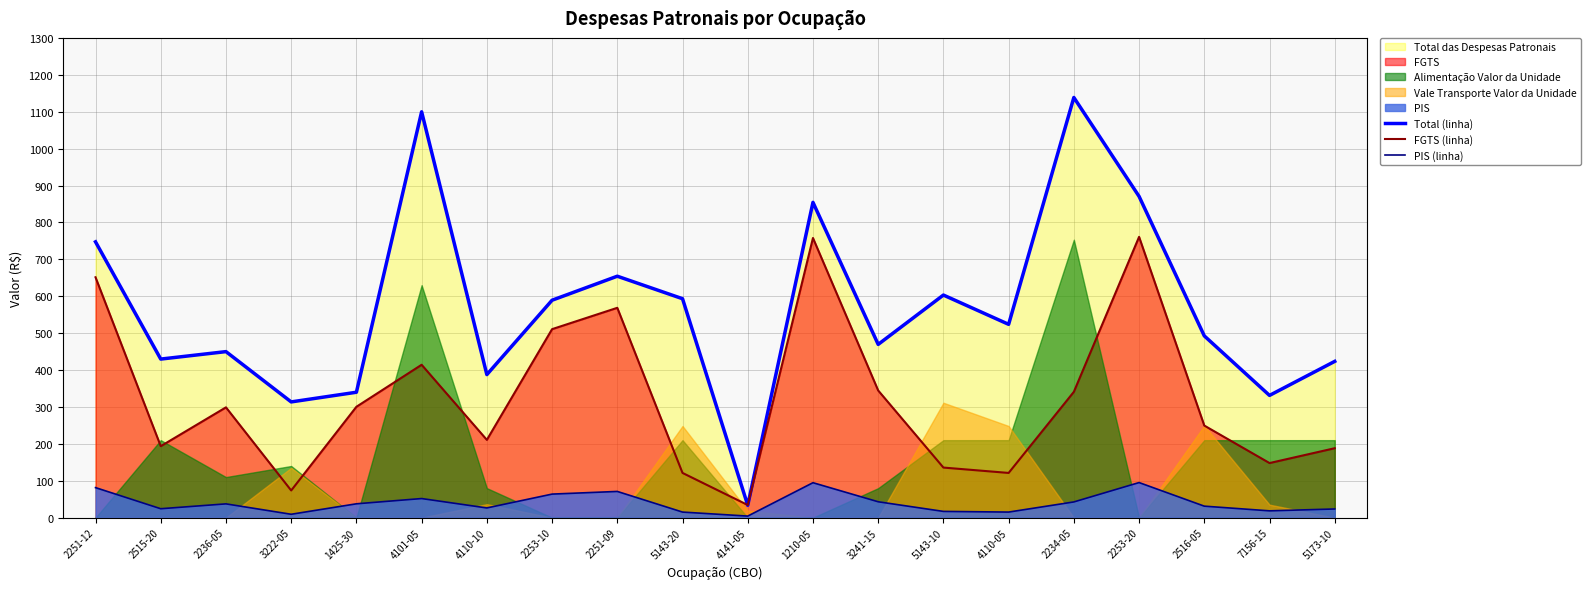

What is the sum of the Total (linha) values at 1210-05 and 2516-05?

1346.9